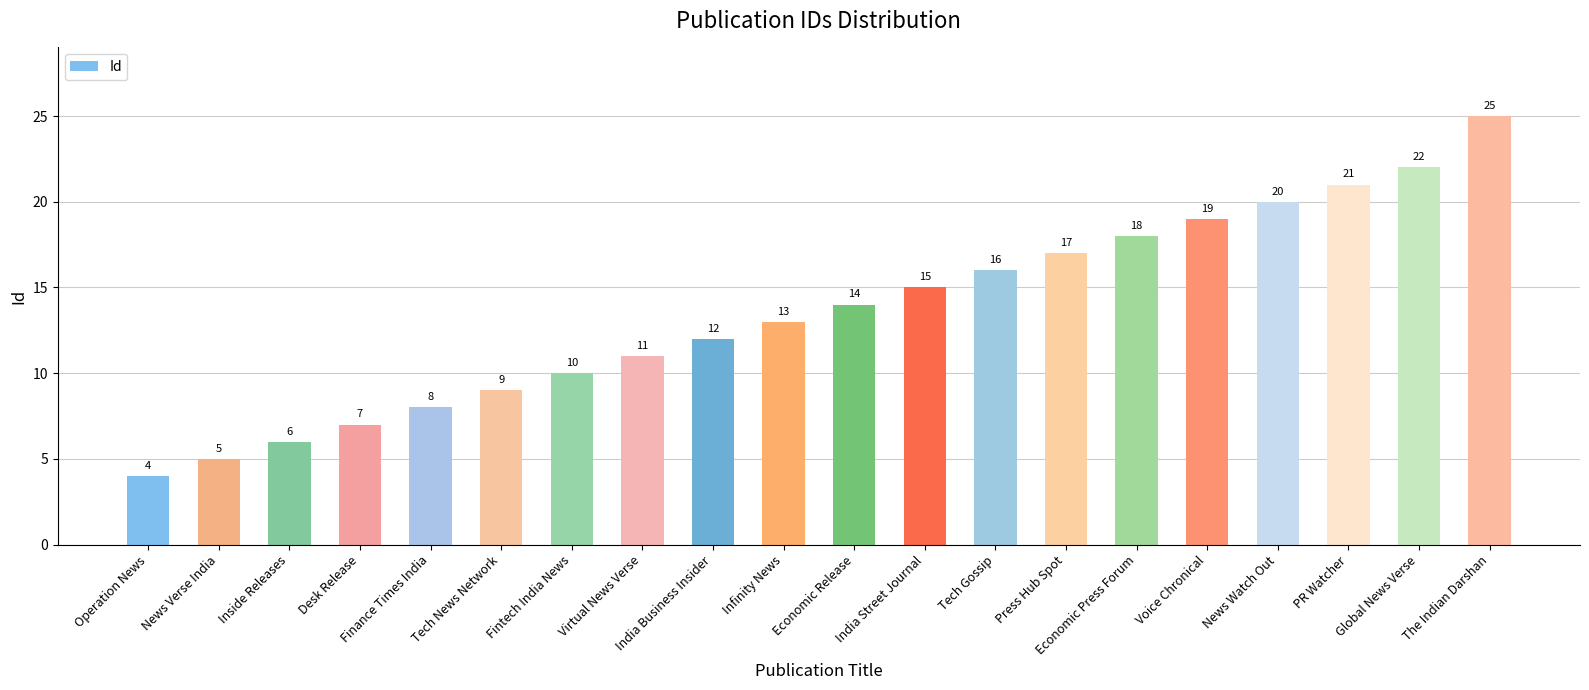

What is the minimum value shown in the chart?

4